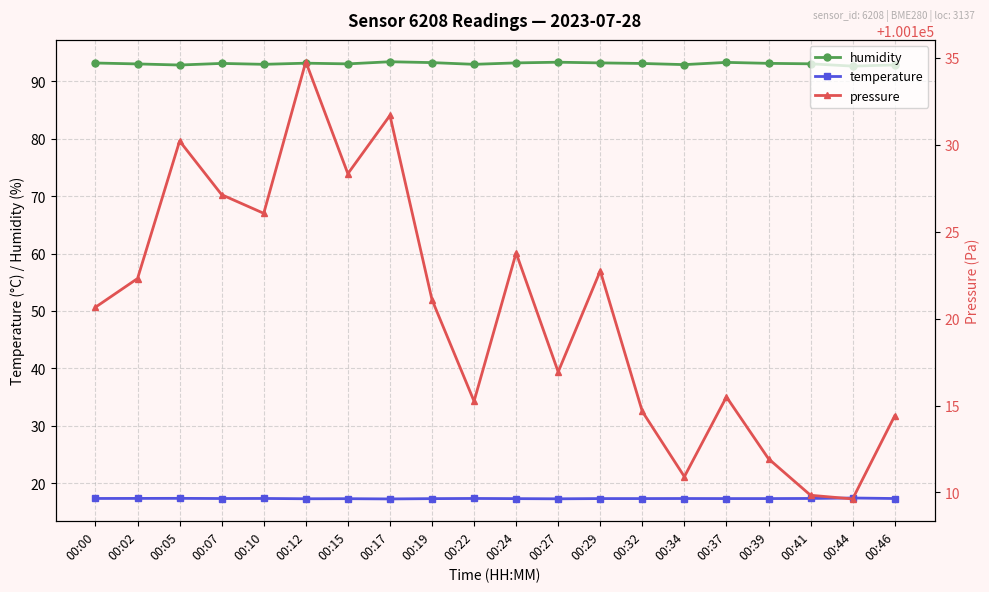

How many data points in pressure are above 100121?

10